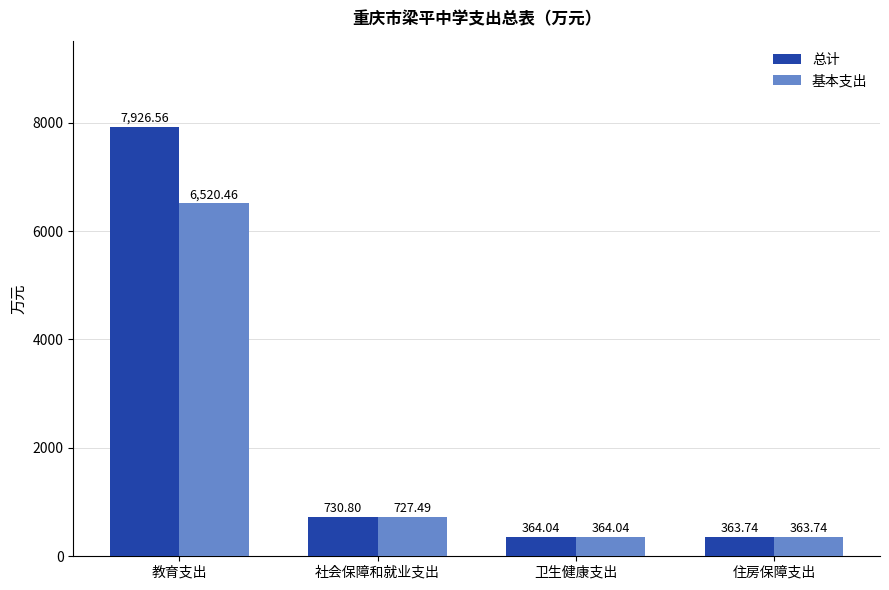

At which category does the chart reach its minimum across all series?

住房保障支出